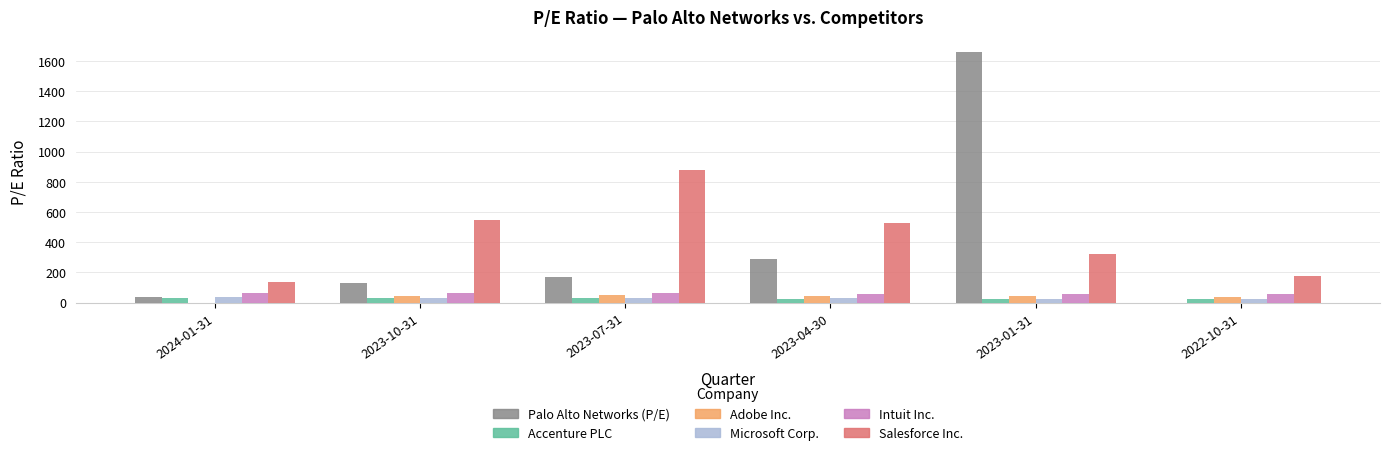

How many groups of bars are there?

6